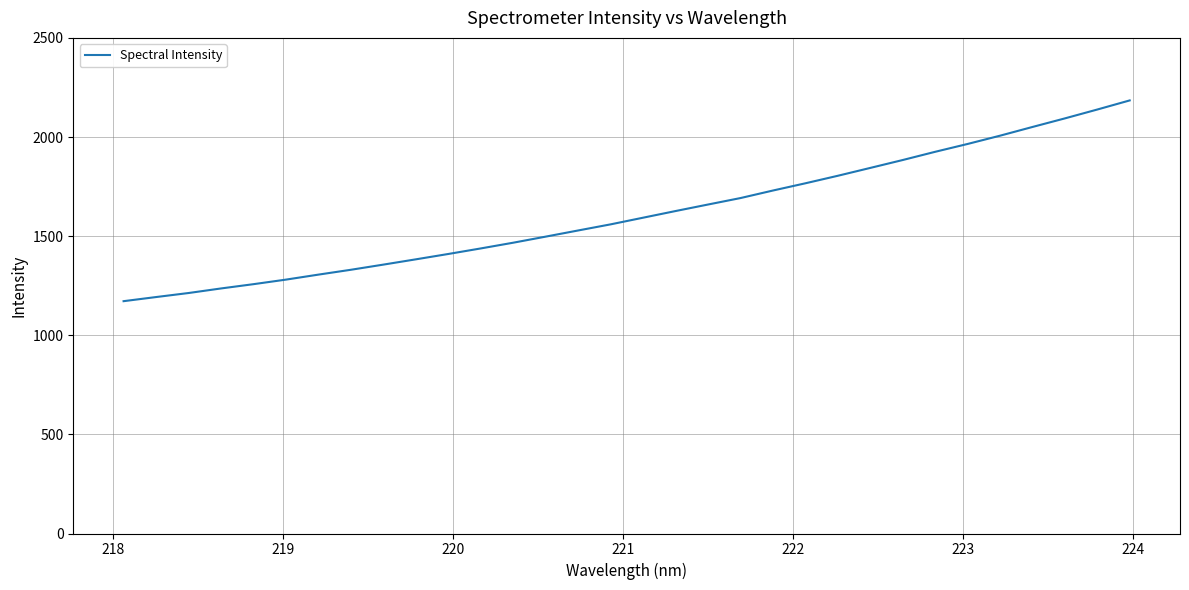

What is the difference between the maximum and minimum values?

1012.7